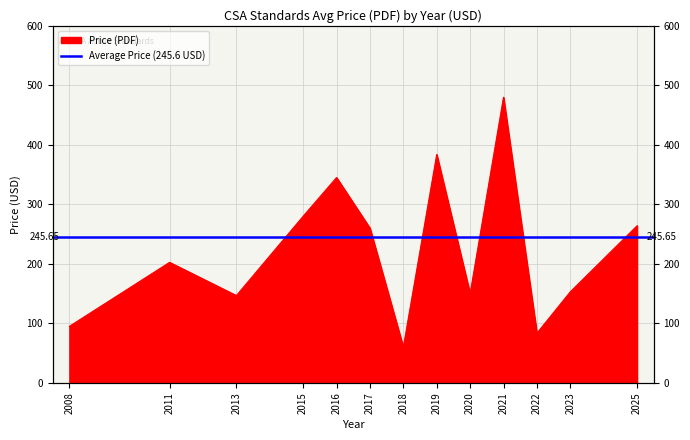

Reading right to left, transcribe all the data shown in this chart.

2025=264.0	2023=153.0	2022=83.5	2021=480.0	2020=150.0	2019=383.8	2018=60.0	2017=260.0	2016=345.0	2015=280.0	2013=146.7	2011=202.5	2008=95.0